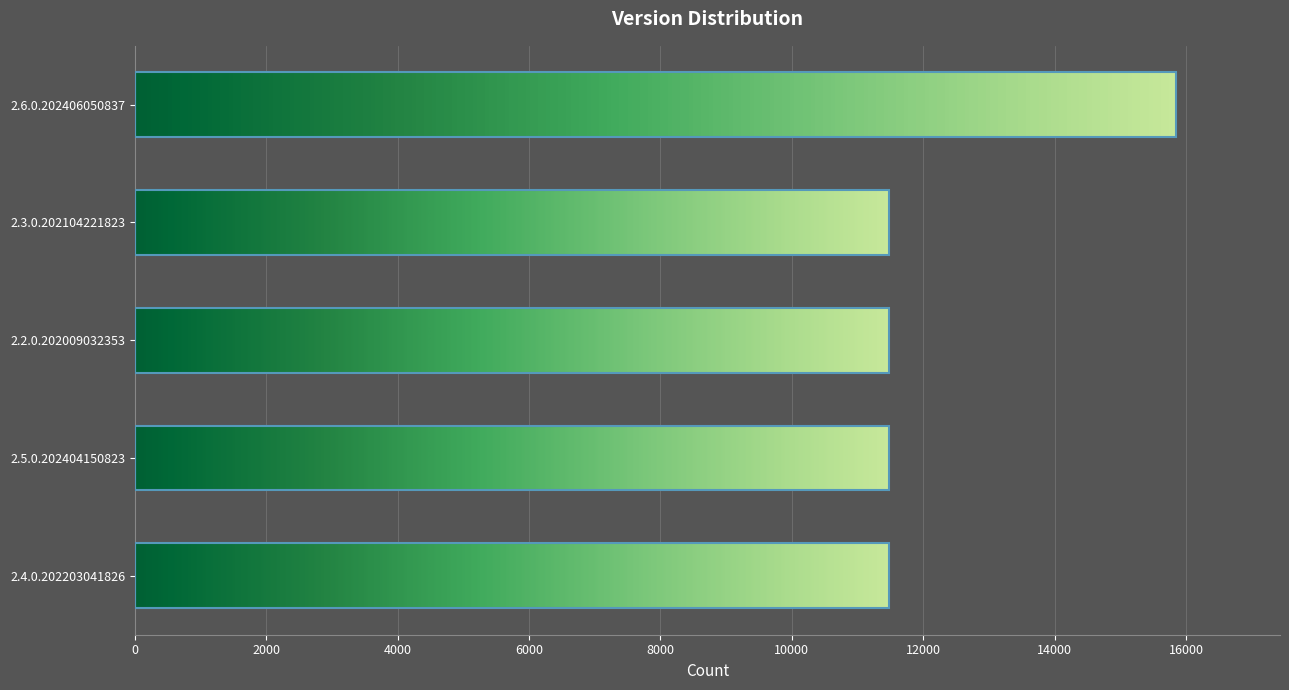

What is the difference between the values at 2.2.0.202009032353 and 2.5.0.202404150823?

2